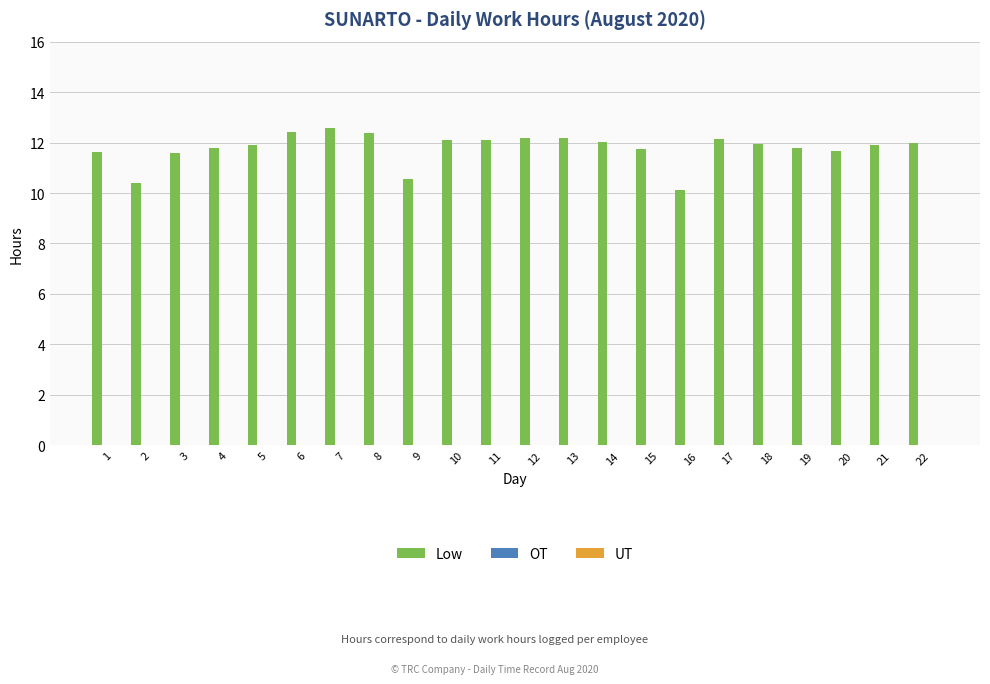

What is the smallest value displayed?

10.1